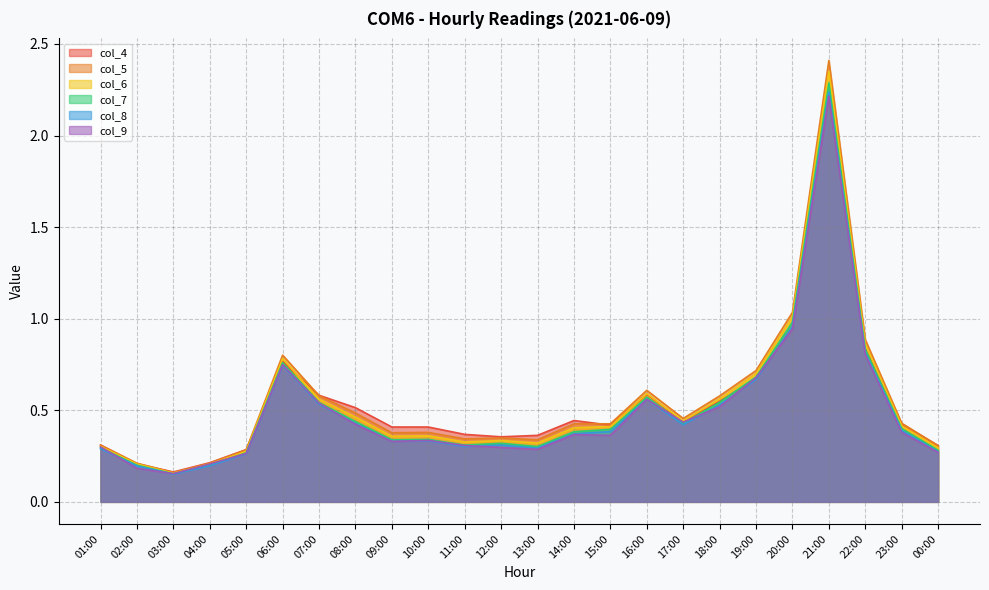

Is it true that col_7 equals 0.2 at 03:00?

True